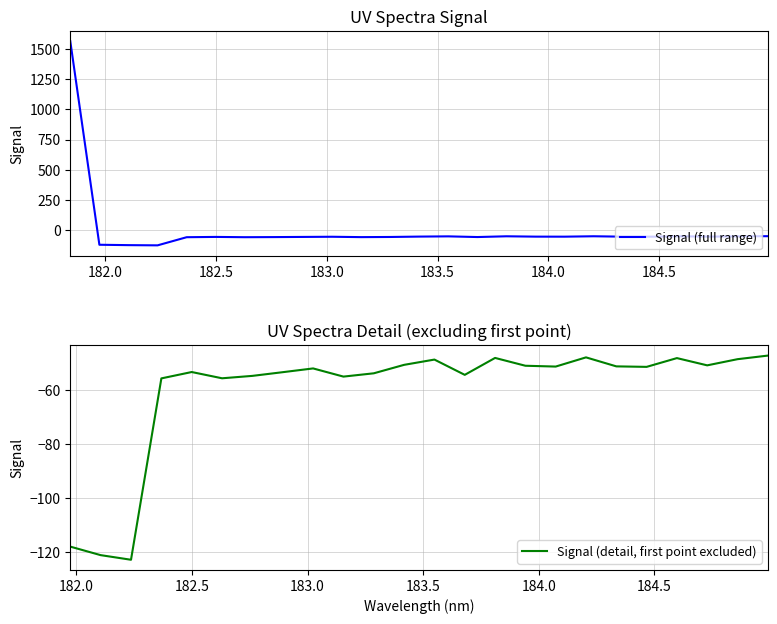

At which label is the value closest to 719?

184.9911297472